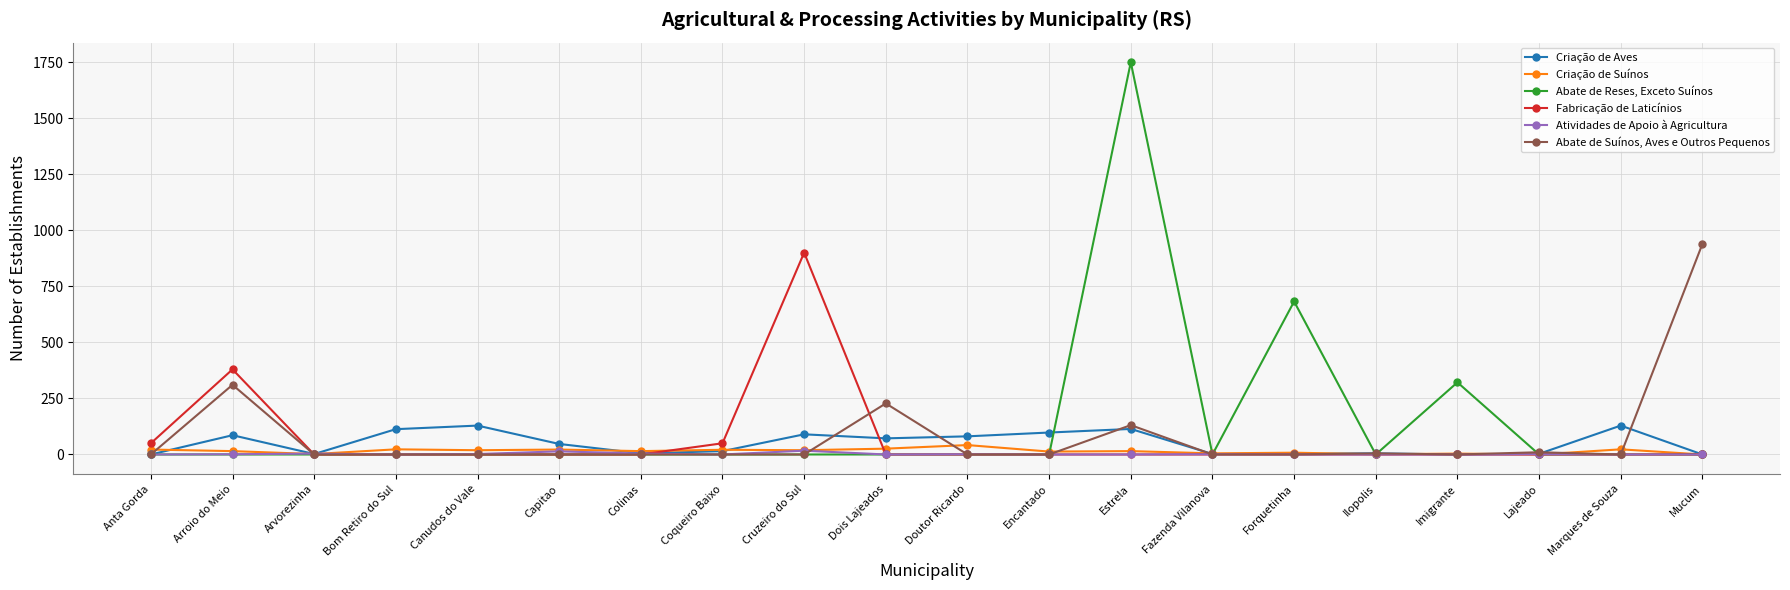

What is the difference between the second highest and second lowest values in the Atividades de Apoio à Agricultura series?

14